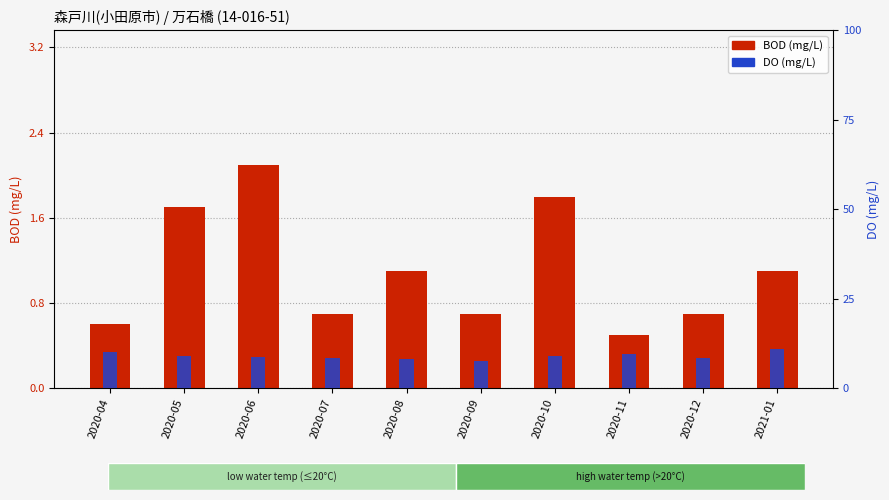

What is the value of the DO (mg/L) bar at the 3rd from the left?

8.7